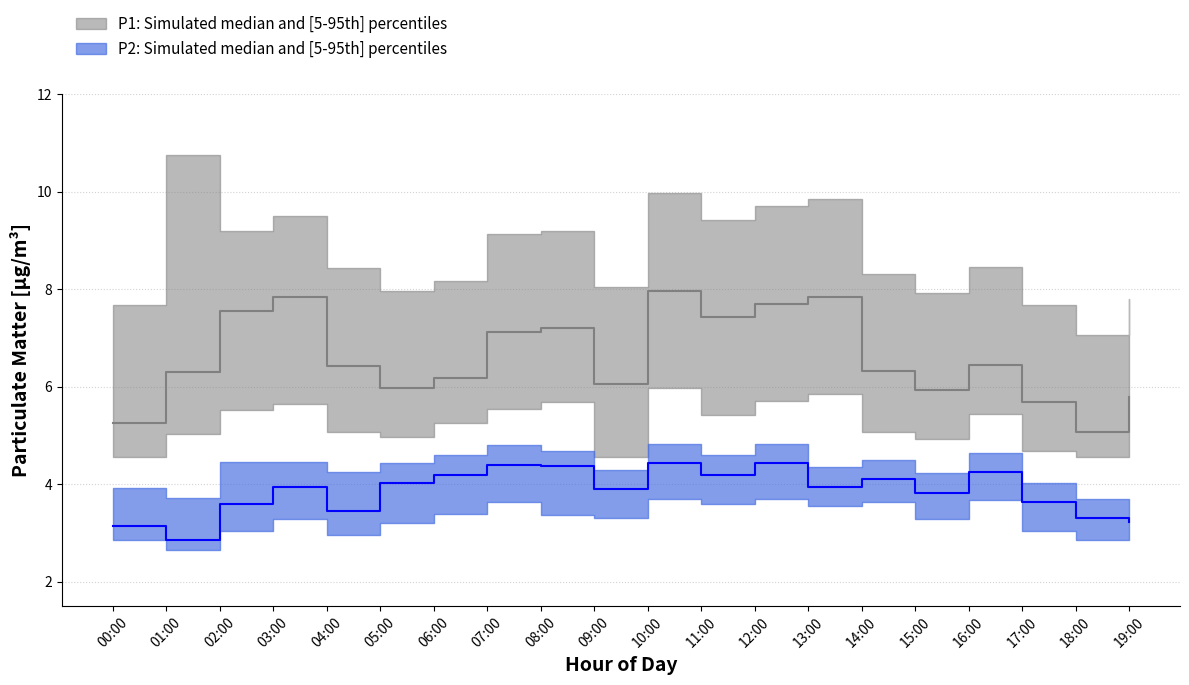

Which label corresponds to the largest value in the chart?

01:00